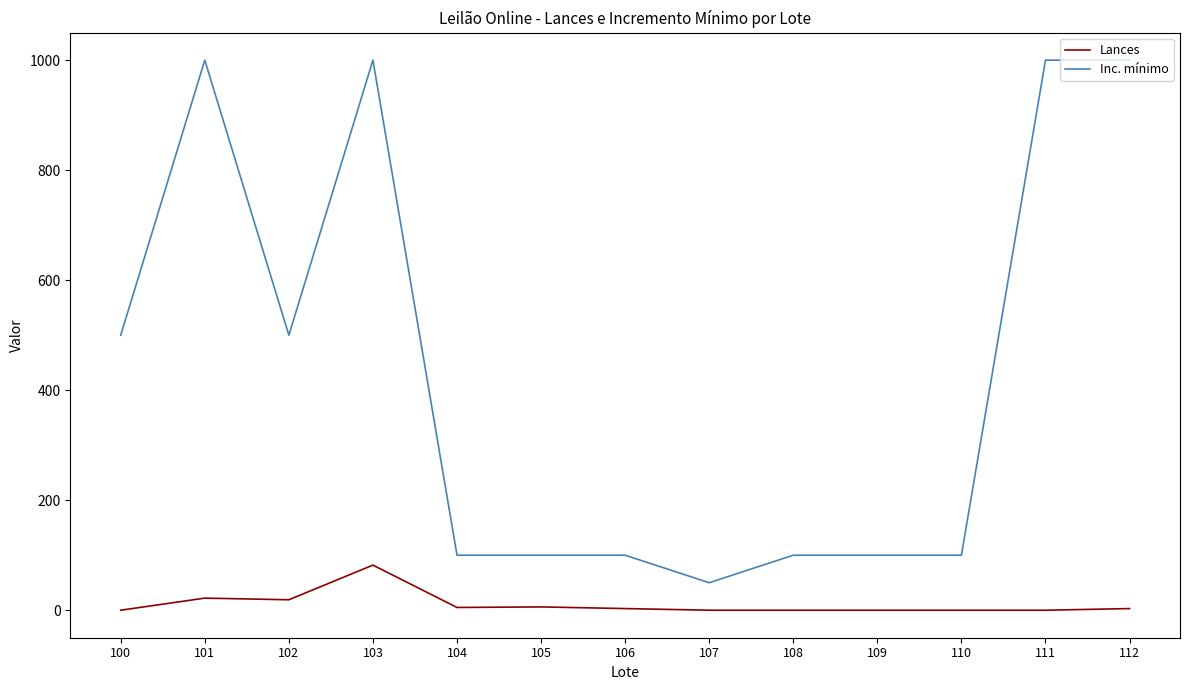

What is the average value of the Lances series?

11